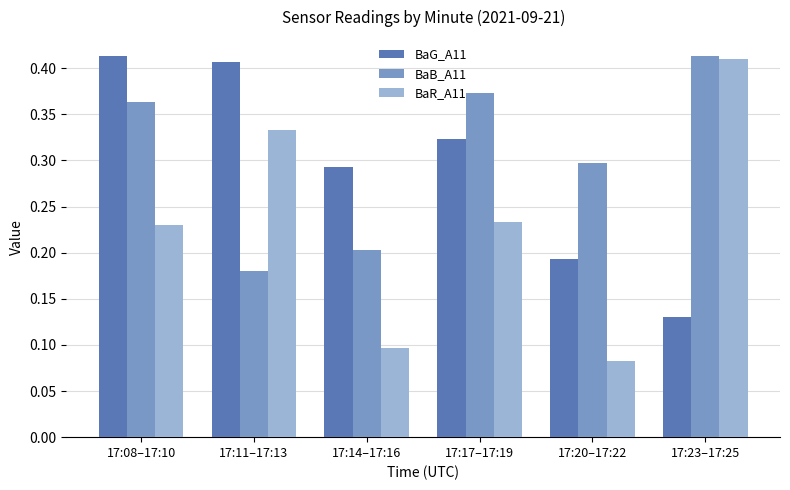

List the series in order of their overall mean, highest first.

BaB_A11, BaG_A11, BaR_A11